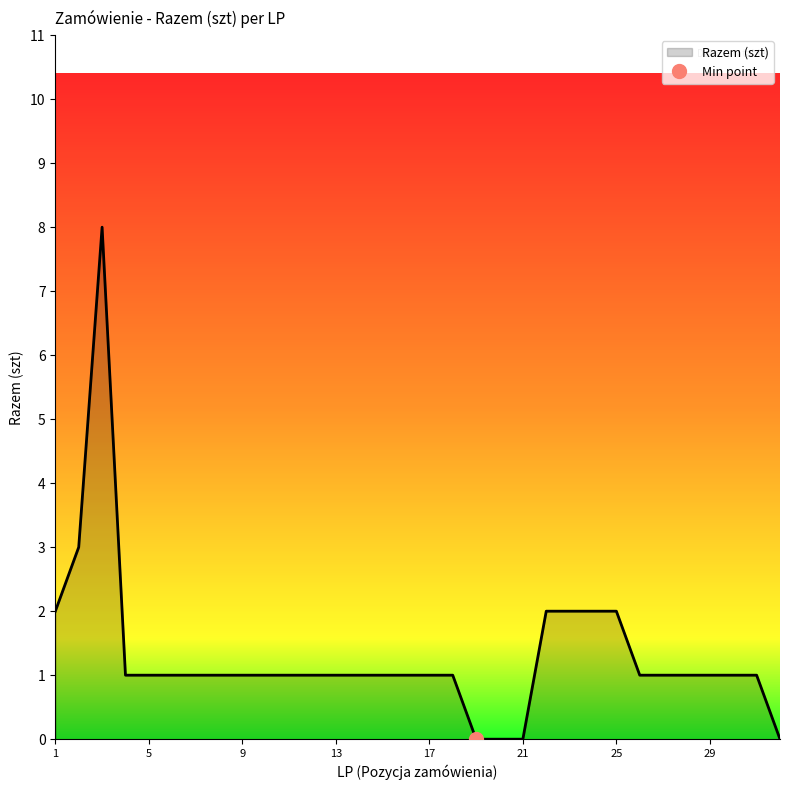

How many positive values are there?

28